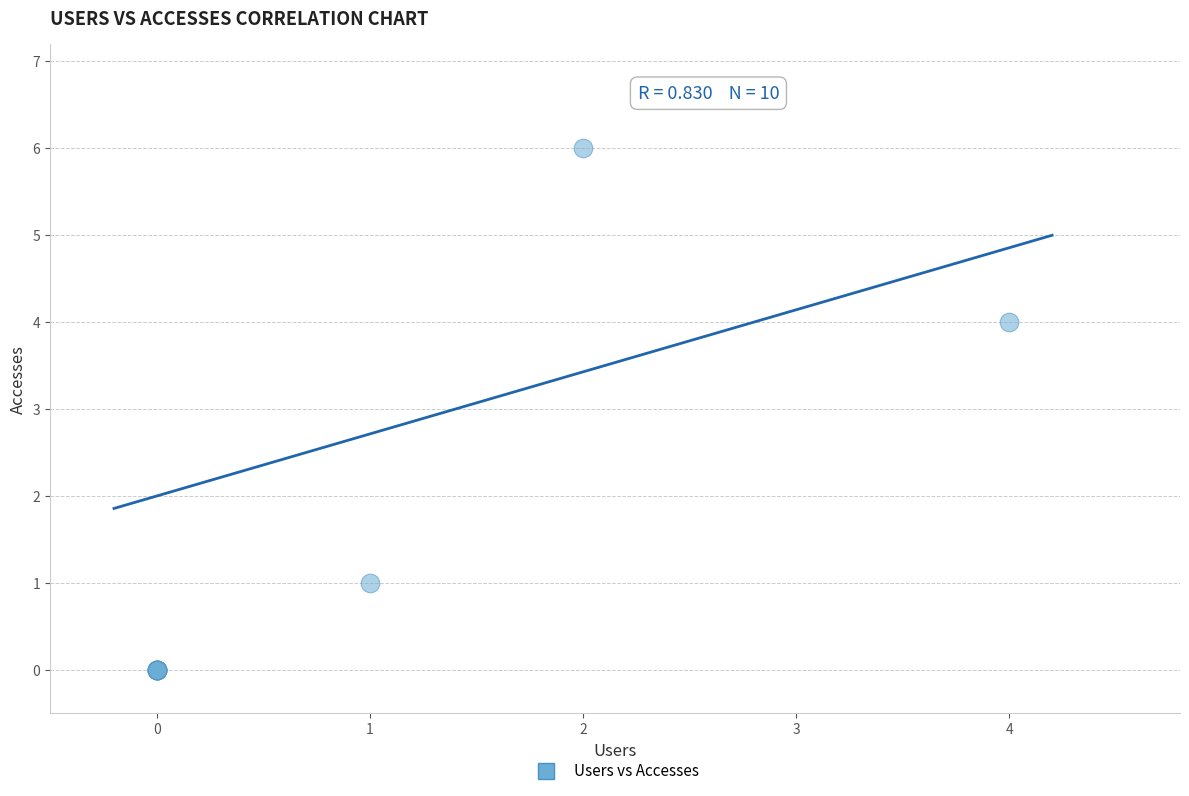

What Y value in the scatter plot is closest to 3?

4